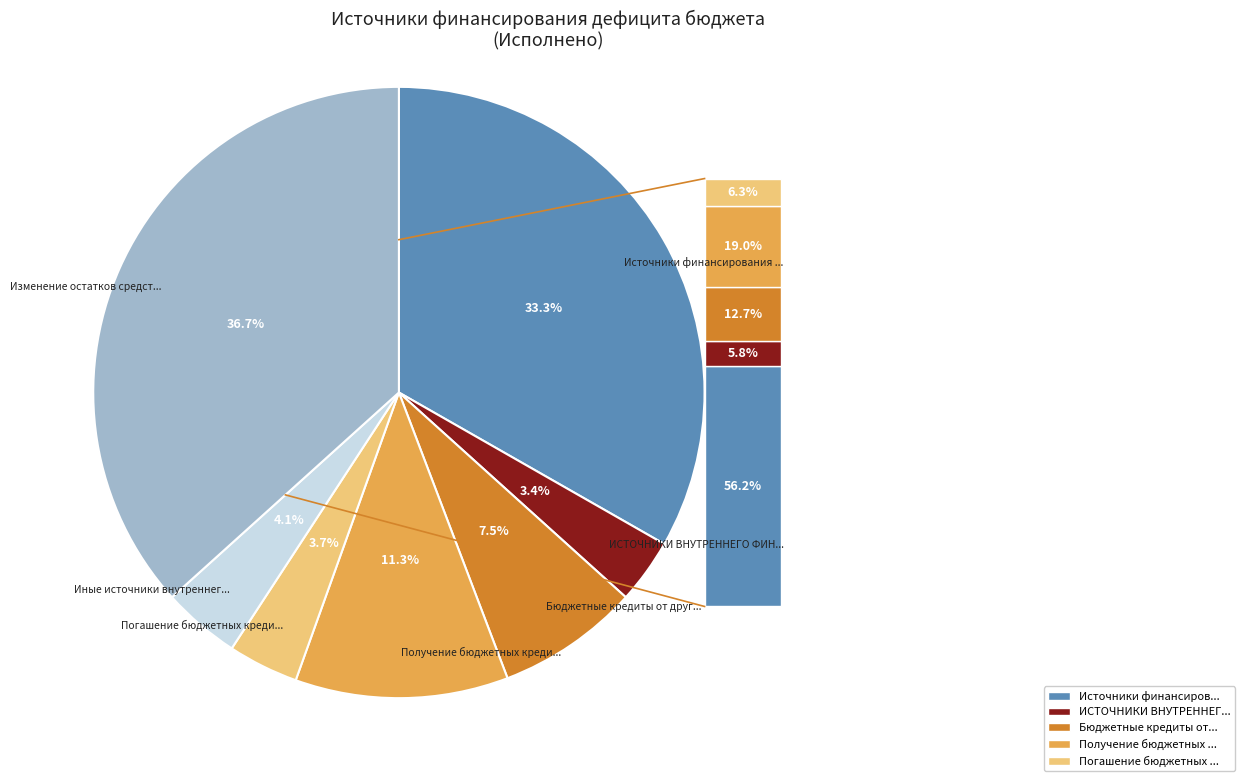

To the nearest percent, what percentage of the pie is ИСТОЧНИКИ ВНУТРЕННЕГО ФИНАНСИРОВАНИЯ ДЕФИЦИТОВ?

3%